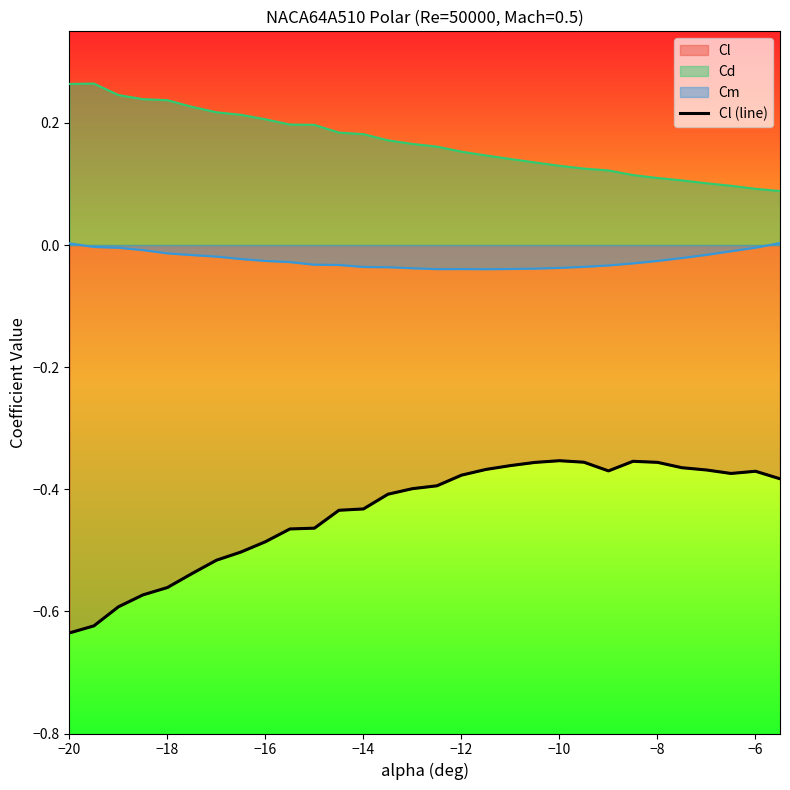

Does the chart have visible grid lines?

No